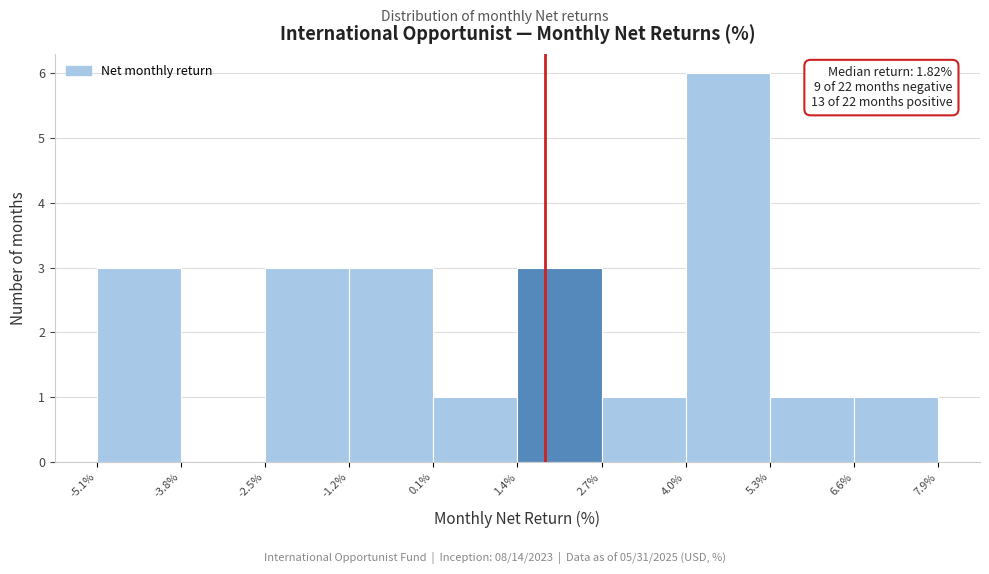

Which range on the x-axis has the tallest bar?

4.0% to 5.3%